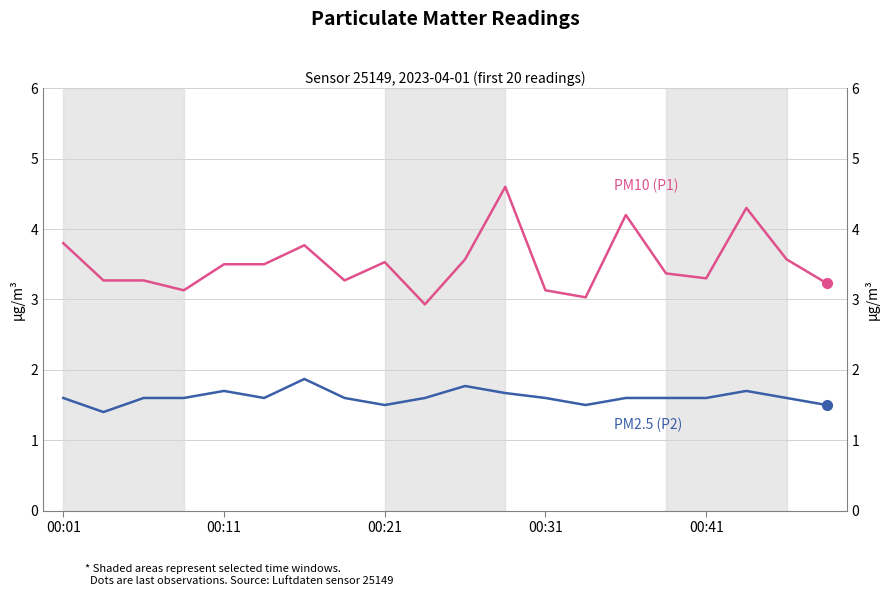

Is the value of PM2.5 (P2) at 9 greater than the value of PM10 (P1) at 5?

No